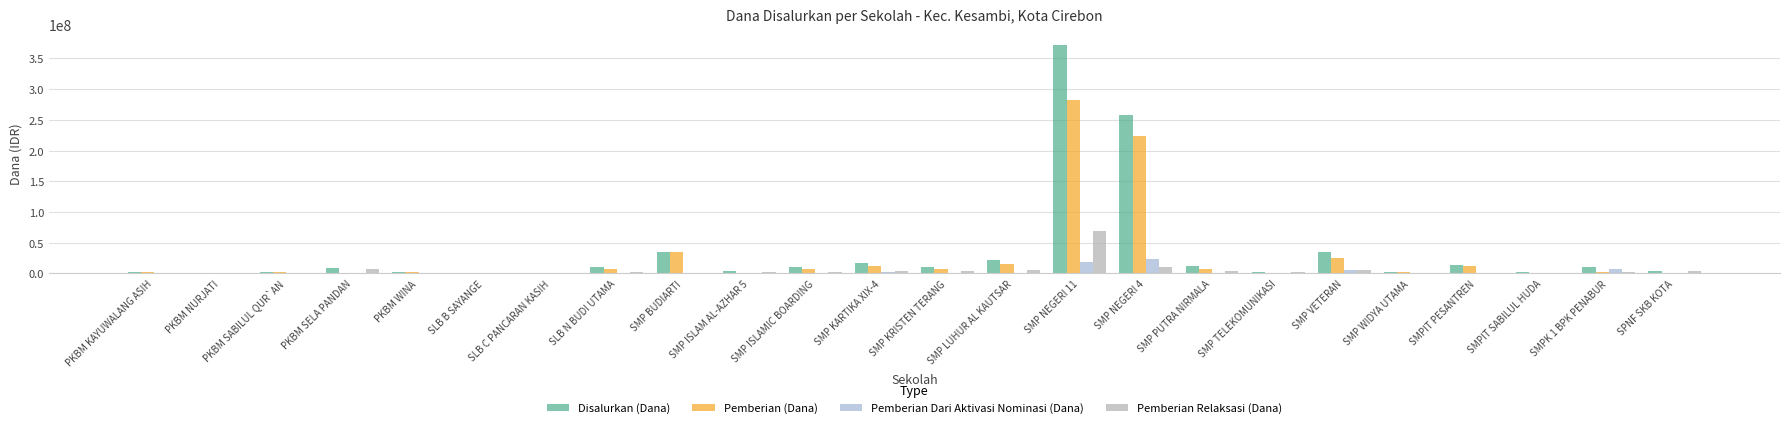

Count the number of data series in this chart.

4